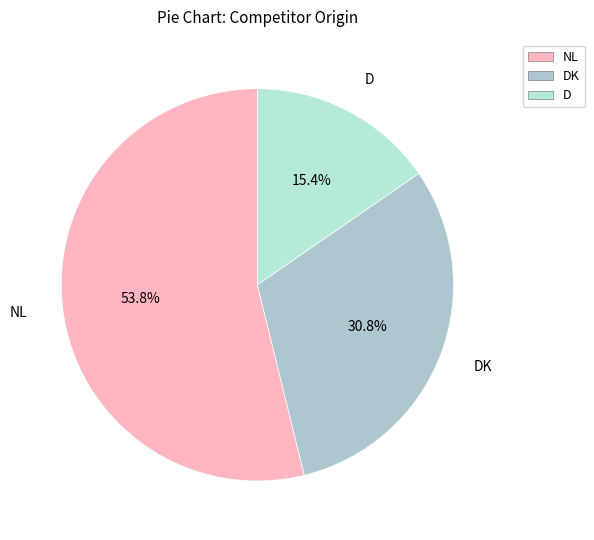

How many segments does this pie chart have?

3